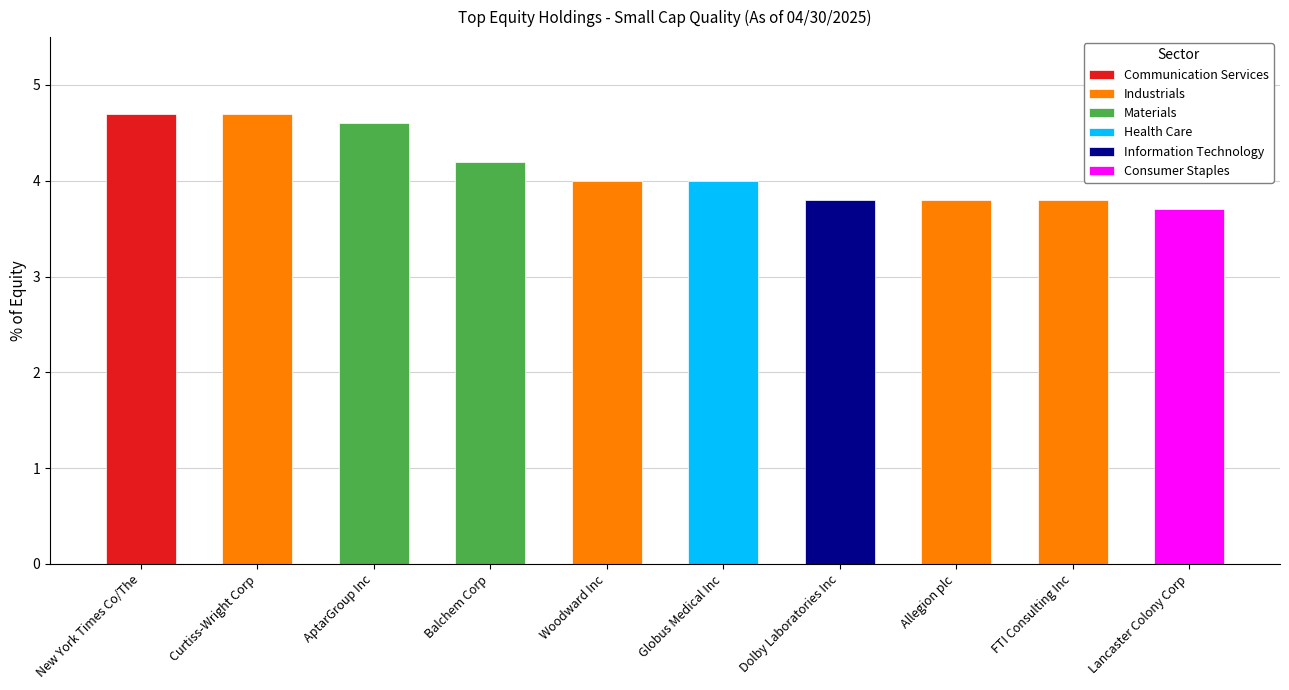

Approximately how many times larger is the value at Curtiss-Wright Corp compared to Lancaster Colony Corp?

1.3